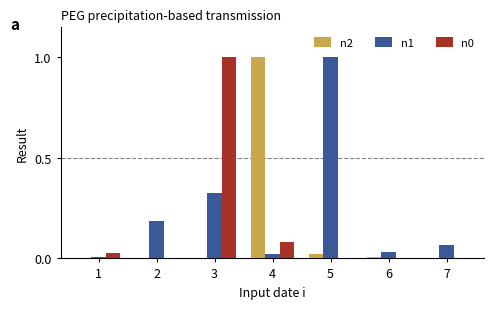

True or false: n2 has a value of 0.0 at 3.

True